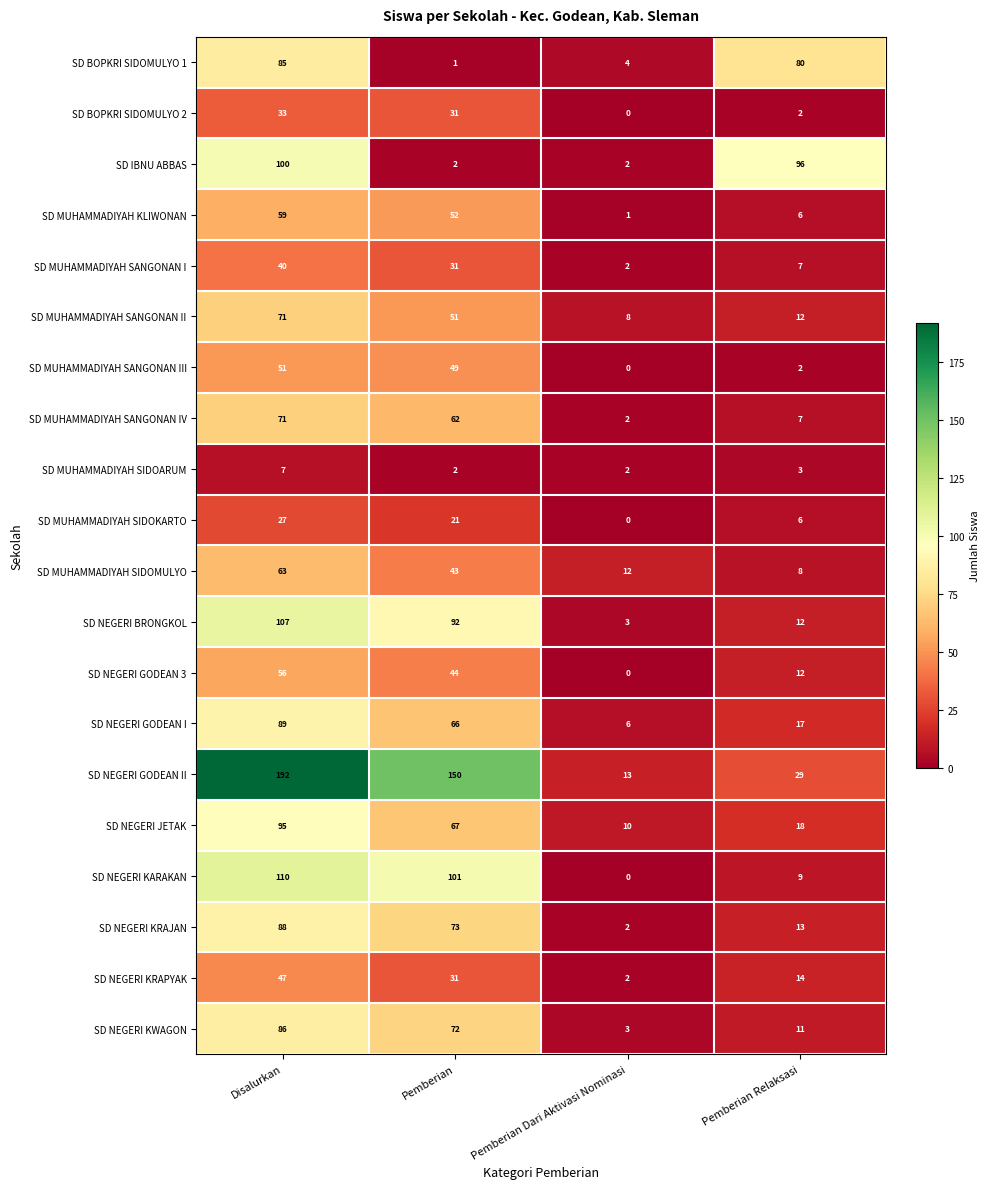

Between Disalurkan and Pemberian Dari Aktivasi Nominasi, which series saw the biggest shift?

SD NEGERI GODEAN II